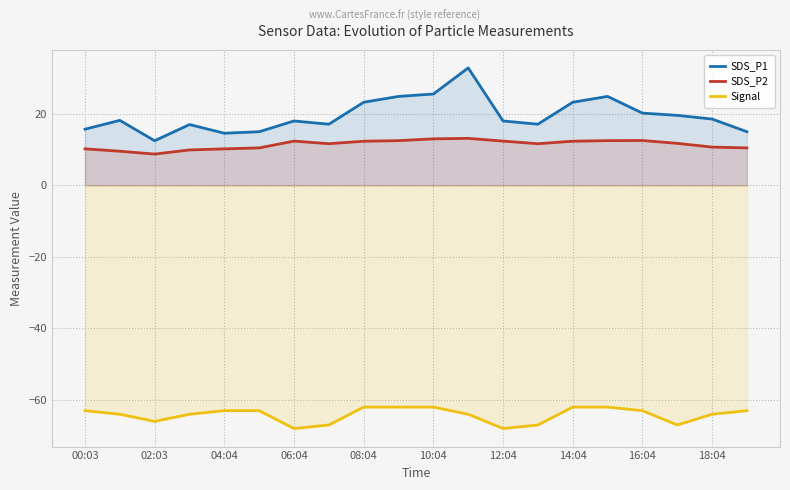

How many data points in Signal are less than -63?

10